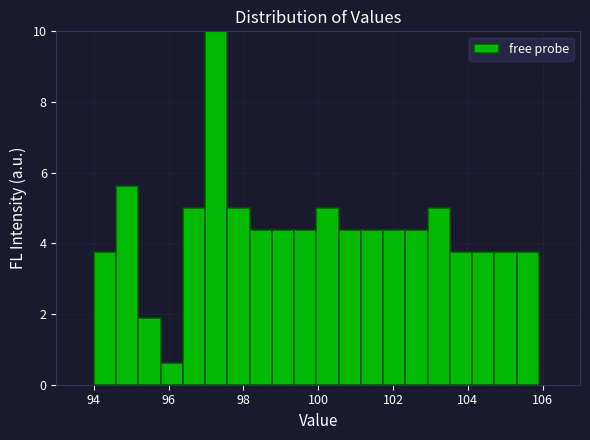

Around what value on the x-axis is the tallest bar? Give the approximate position of its centre, as read against the axis.

97.2